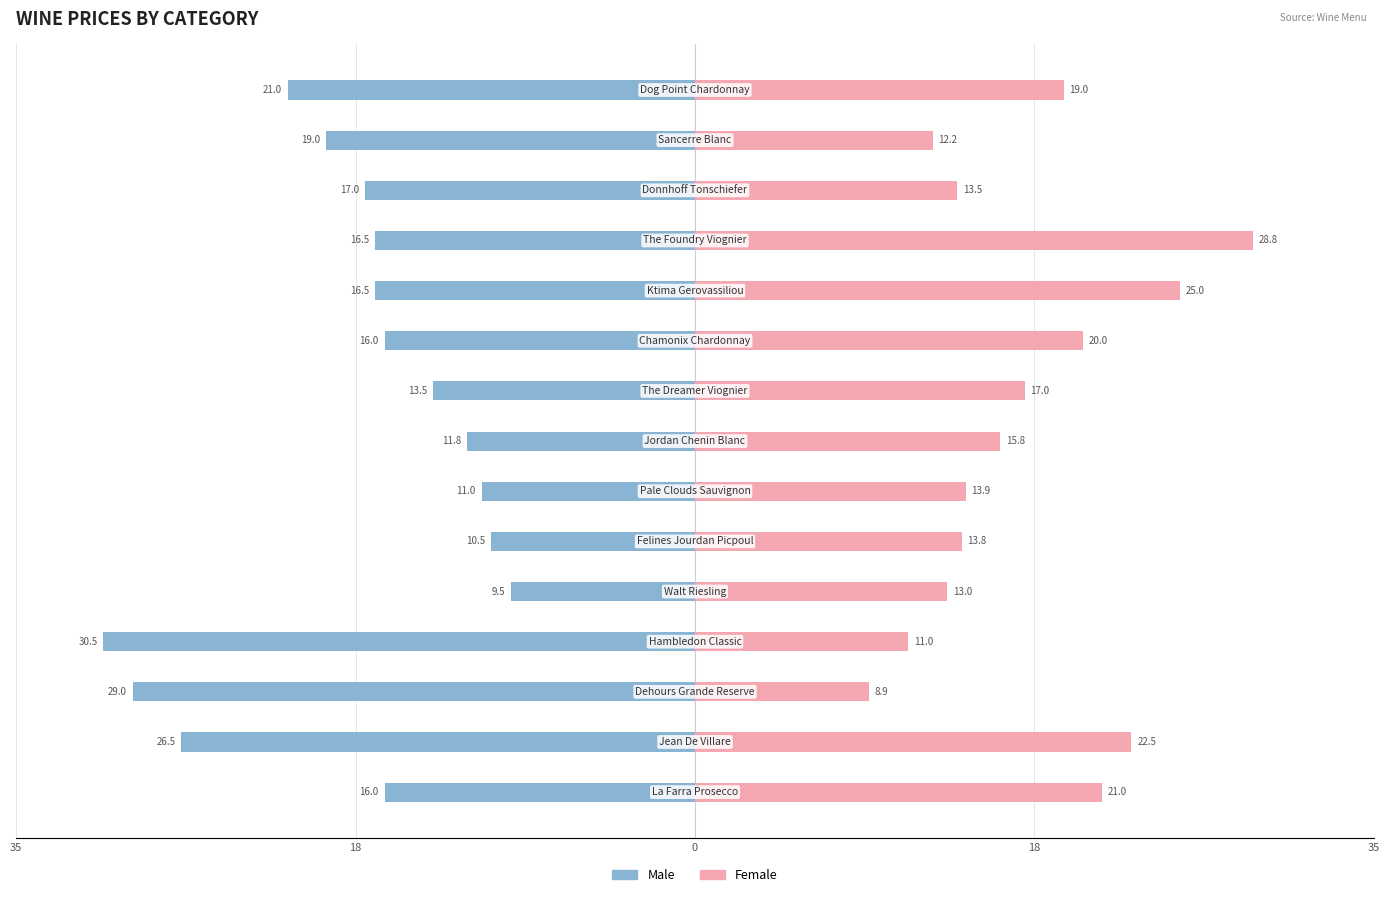

How many bars are there in each group?

2